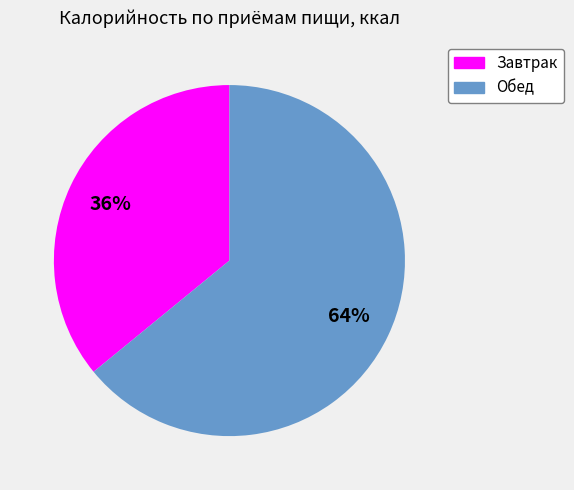

To the nearest percent, what percentage of the pie is Обед?

64%